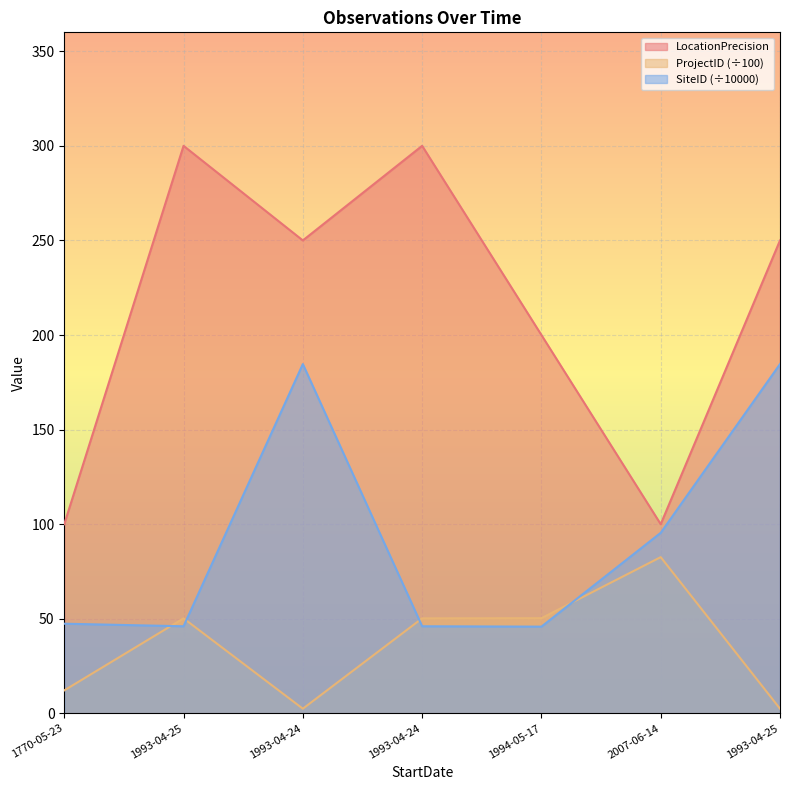

At which category is the sum across all series the highest?

1993-04-24